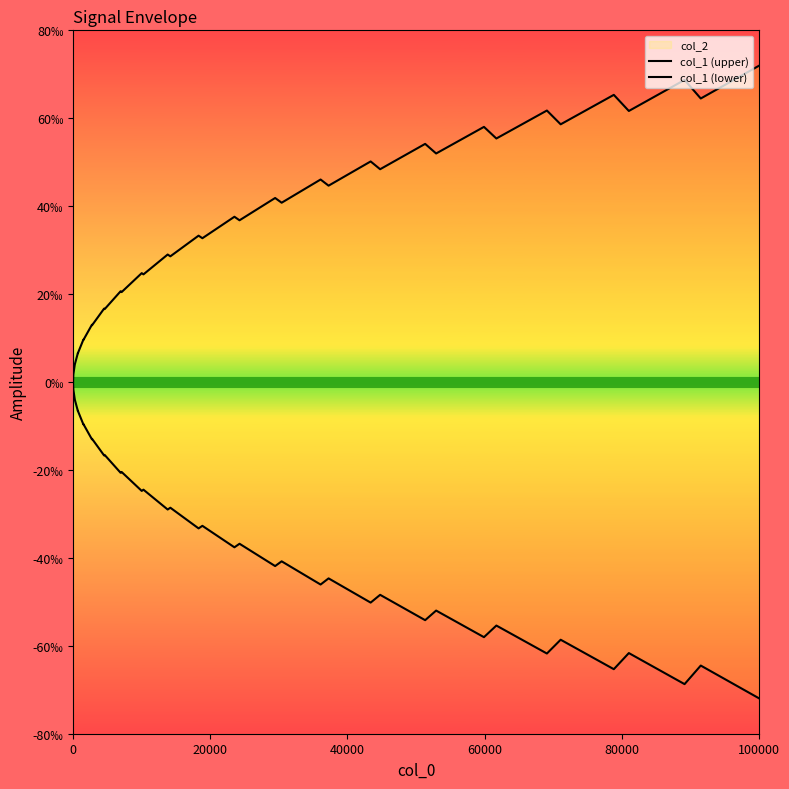

True or false: col_1 (lower) and col_1 (upper) intersect in this chart.

False